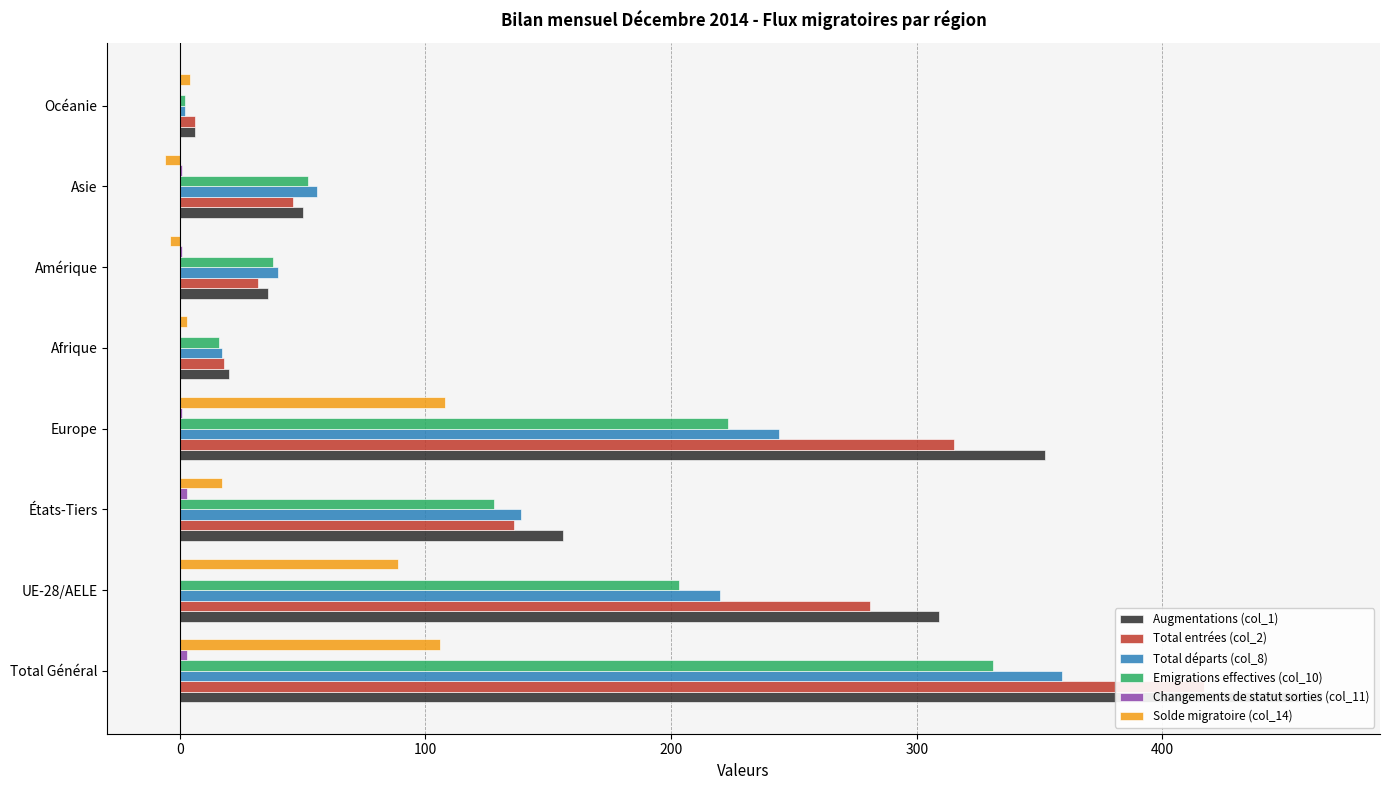

Which series has the largest total across all categories?

Augmentations (col_1)